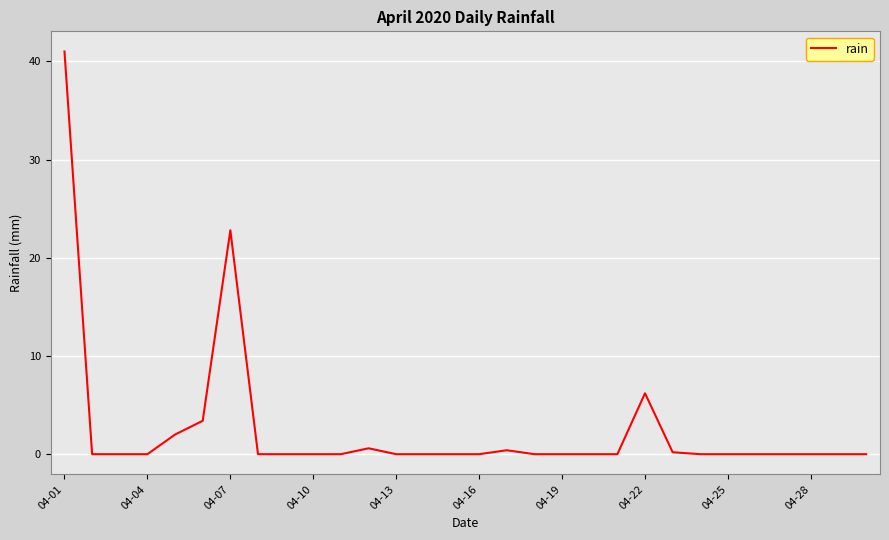

What is the maximum value shown in the chart?

41.0